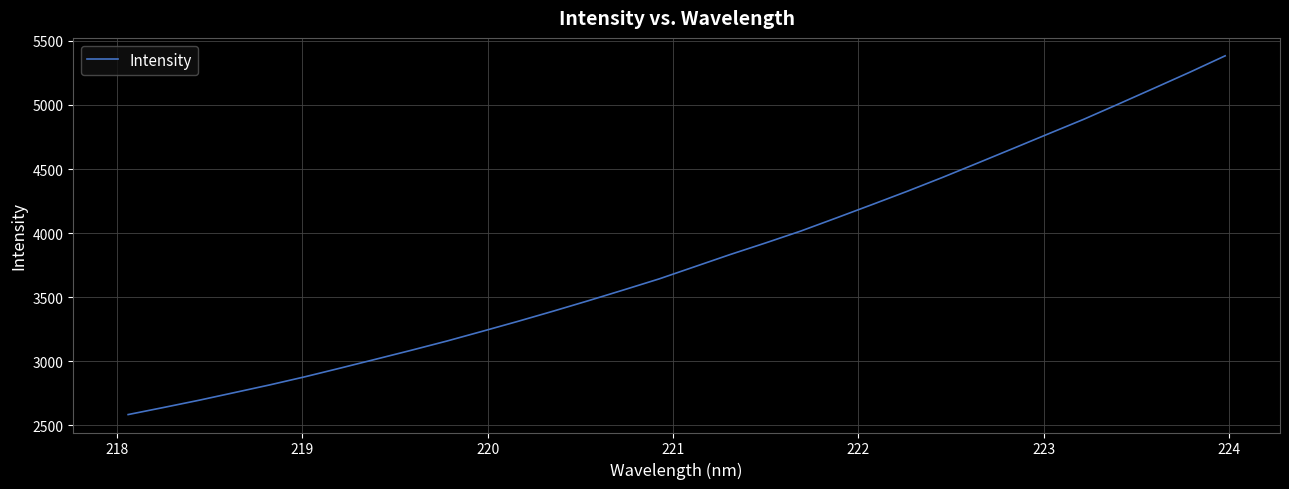

How many values are below 3737?

16